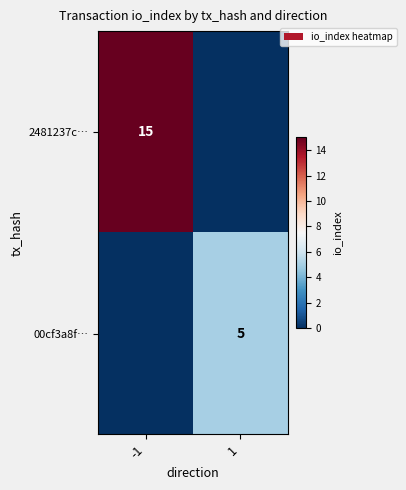

Is the value of 2481237c… at -1 greater than the value of 00cf3a8f… at 1?

Yes